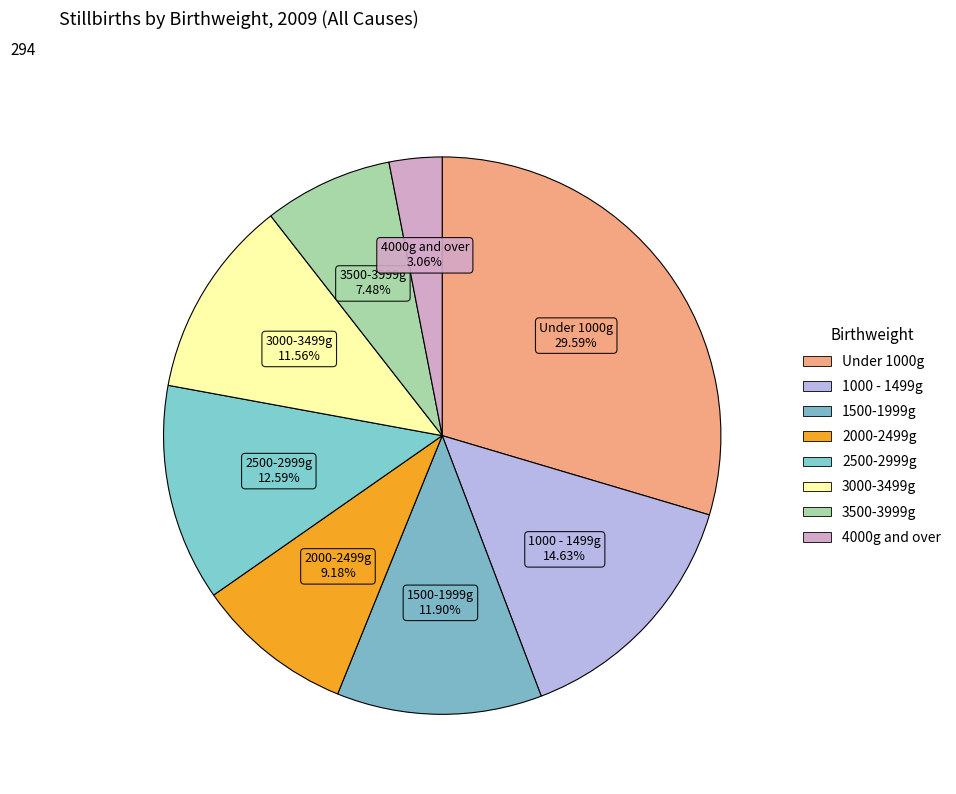

To the nearest percent, what portion does 2000-2499g represent?

9%